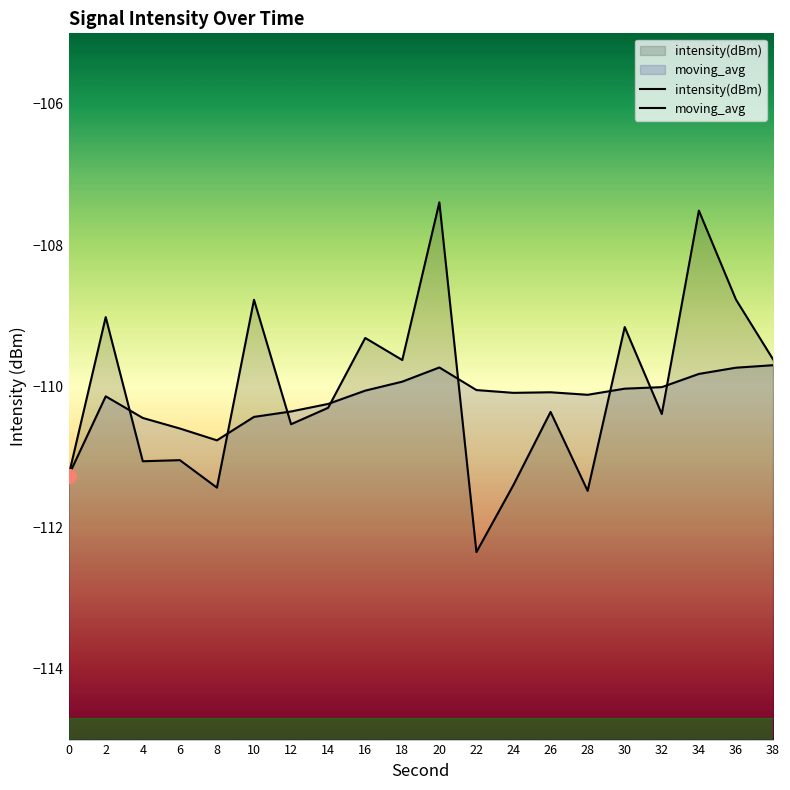

Reading left to right, list all the values displayed in this chart.

intensity(dBm): 0=-111.3	2=-109.0	4=-111.1	6=-111.0	8=-111.4	10=-108.8	12=-110.5	14=-110.3	16=-109.3	18=-109.6	20=-107.4	22=-112.3	24=-111.4	26=-110.4	28=-111.5	30=-109.2	32=-110.4	34=-107.5	36=-108.8	38=-109.6
moving_avg: 0=-111.3	2=-110.1	4=-110.4	6=-110.6	8=-110.8	10=-110.4	12=-110.4	14=-110.2	16=-110.1	18=-109.9	20=-109.7	22=-110.1	24=-110.1	26=-110.1	28=-110.1	30=-110.0	32=-110.0	34=-109.8	36=-109.7	38=-109.7